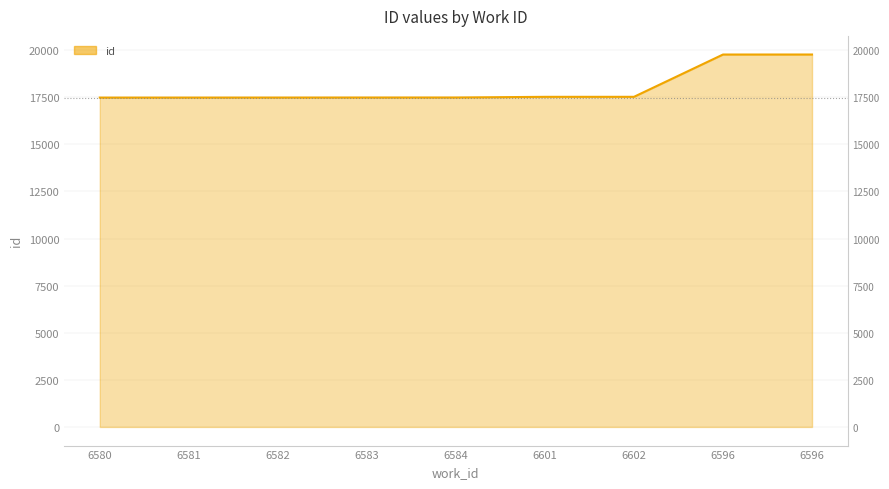

Rank the categories by value from highest to lowest.

6596, 6596, 6602, 6601, 6584, 6583, 6582, 6581, 6580